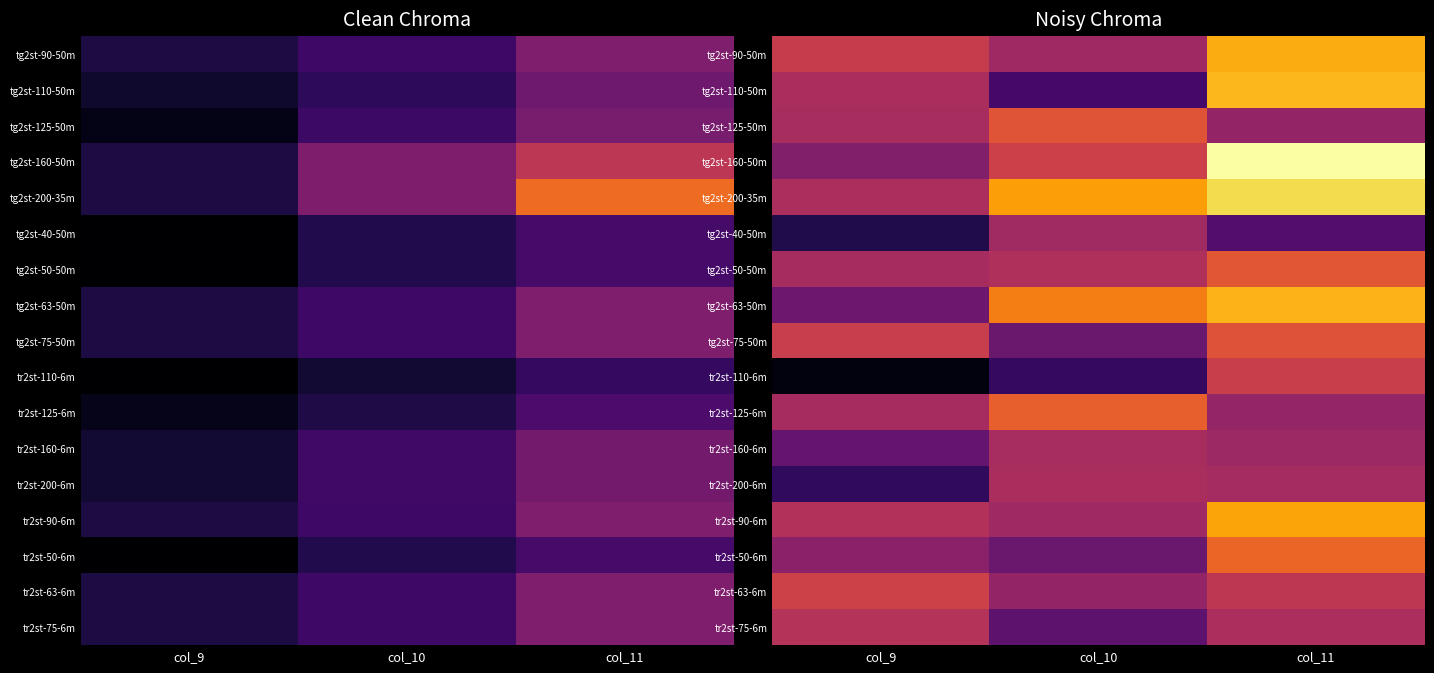

What is the minimum value shown in the chart?

1.1